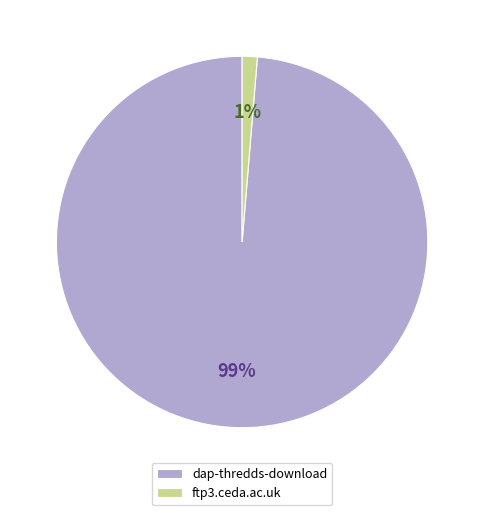

To the nearest percent, what percentage of the pie is ftp3.ceda.ac.uk?

1%